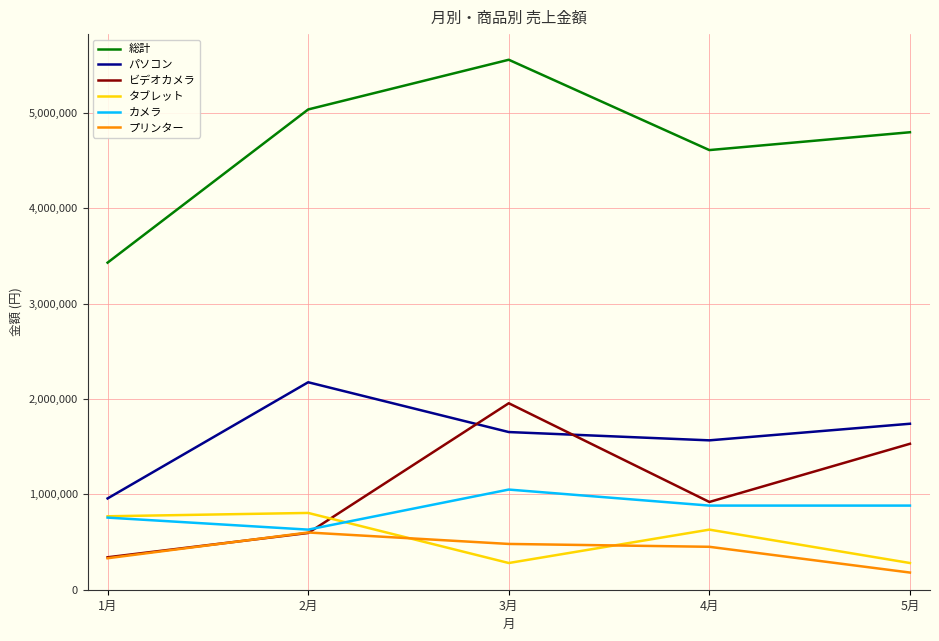

At 5月, list the series in order from largest to smallest.

総計, パソコン, ビデオカメラ, カメラ, タブレット, プリンター